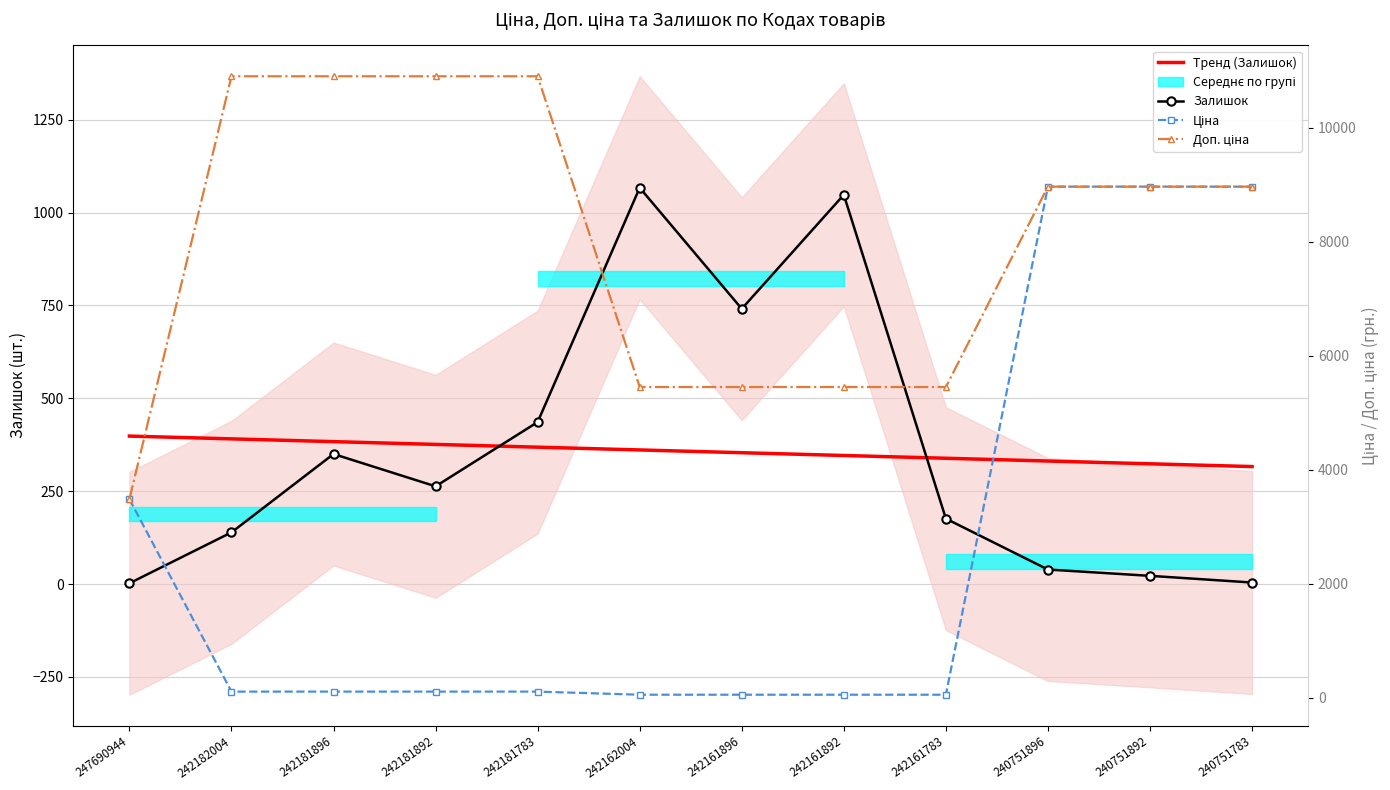

At 242182004, list the series in order from smallest to largest.

Ціна, Залишок, Доп. ціна